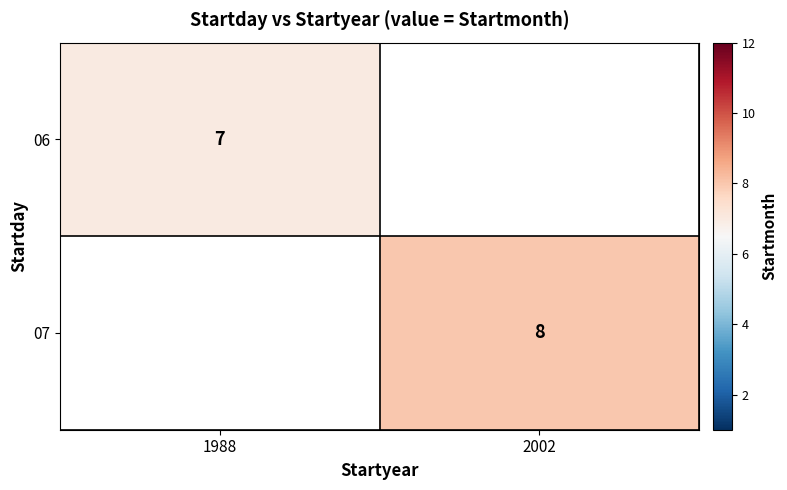

The 07 series shows 5 at 2002. True or false?

False